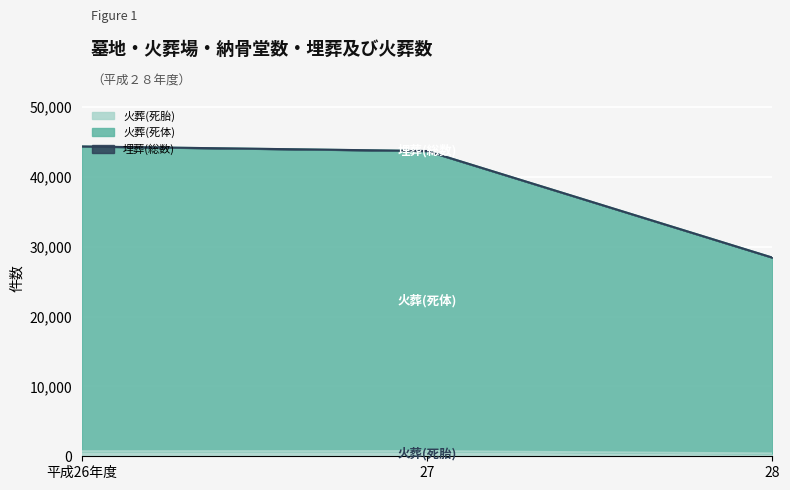

What position from the left is 平成26年度?

1